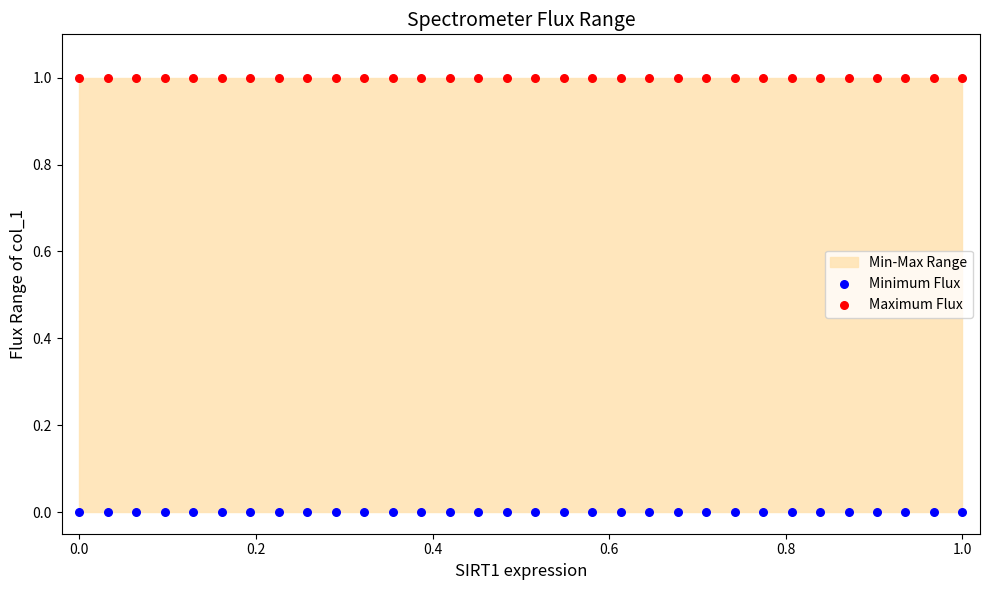

Which series reaches the minimum Y coordinate?

Minimum Flux